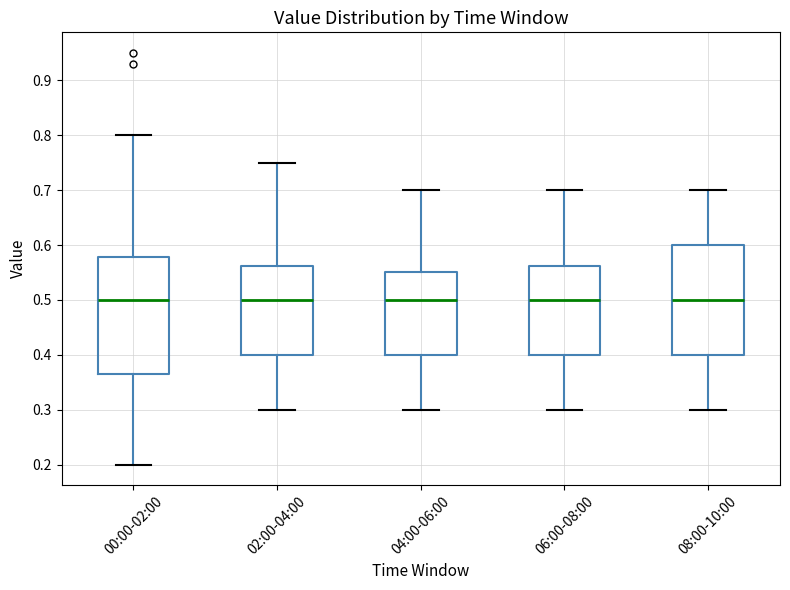

Where does the lower whisker of the box for 00:00-02:00 end on the y-axis? The values are not printed on the chart, so give them approximately, as read against the axis.

0.20